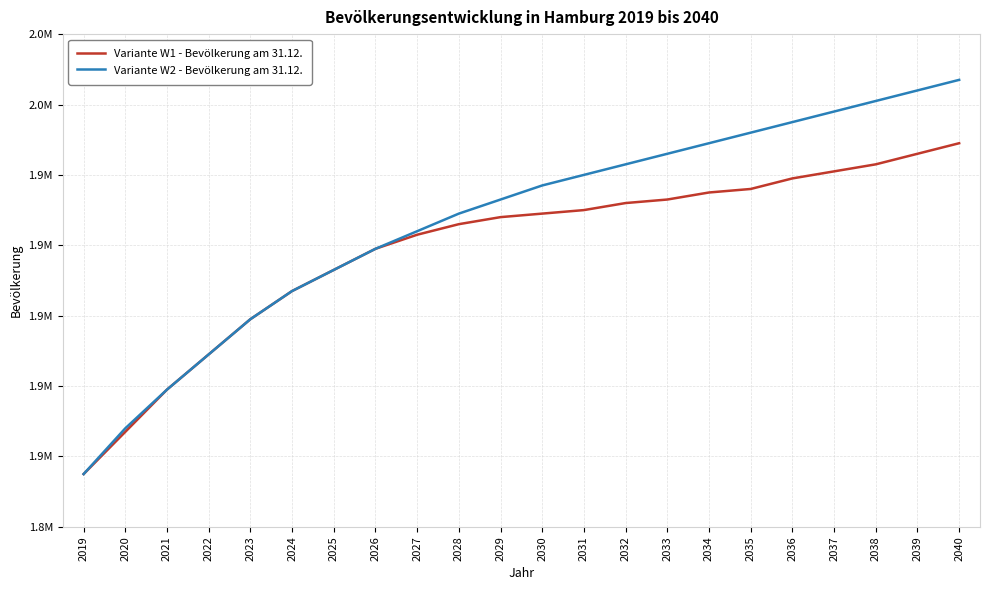

What are all the series names shown in the legend?

Variante W1 - Bevölkerung am 31.12., Variante W2 - Bevölkerung am 31.12.